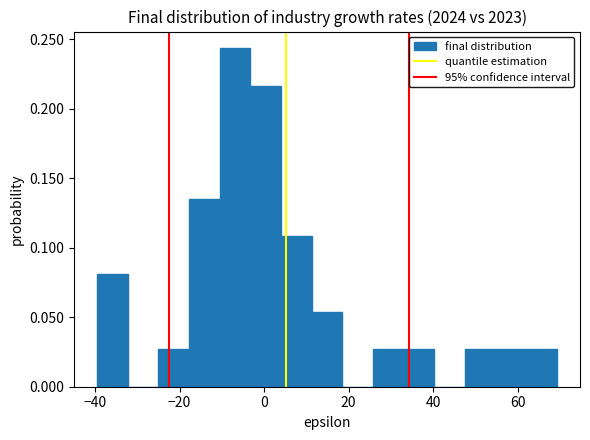

Read against the x-axis, roughly where is the centre of the tallest bar?

-6